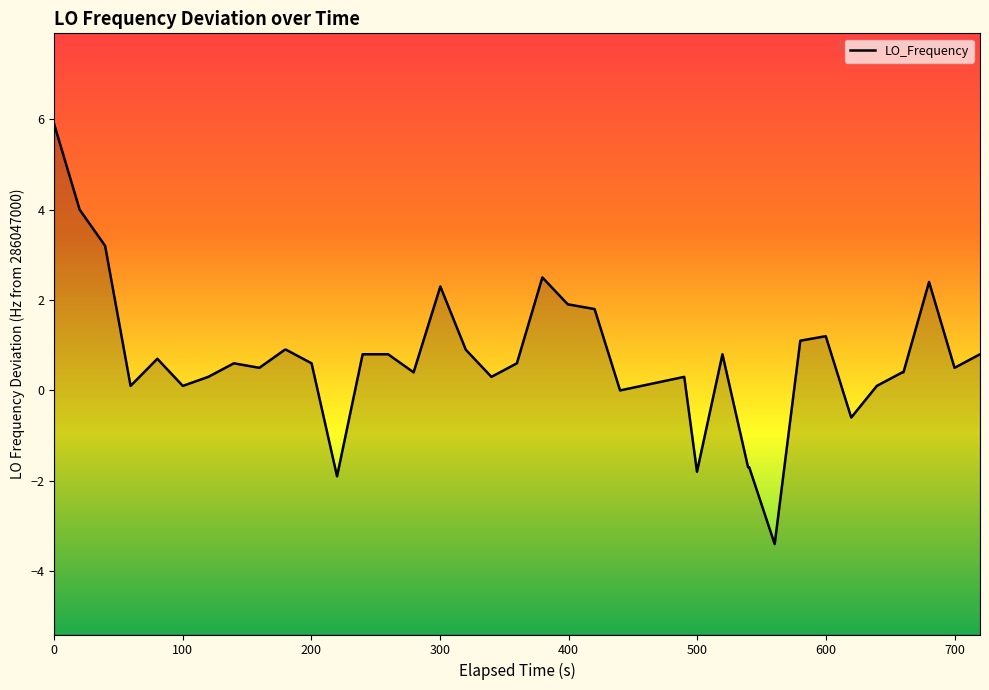

How many lines are shown in the chart?

1